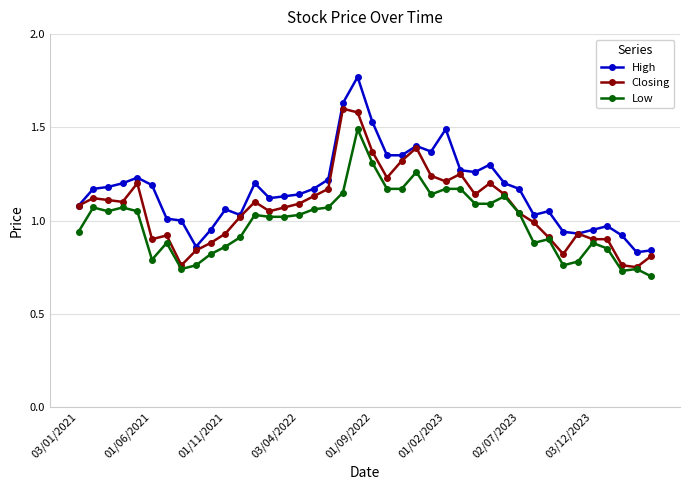

Which series has the largest range (max minus min)?

High